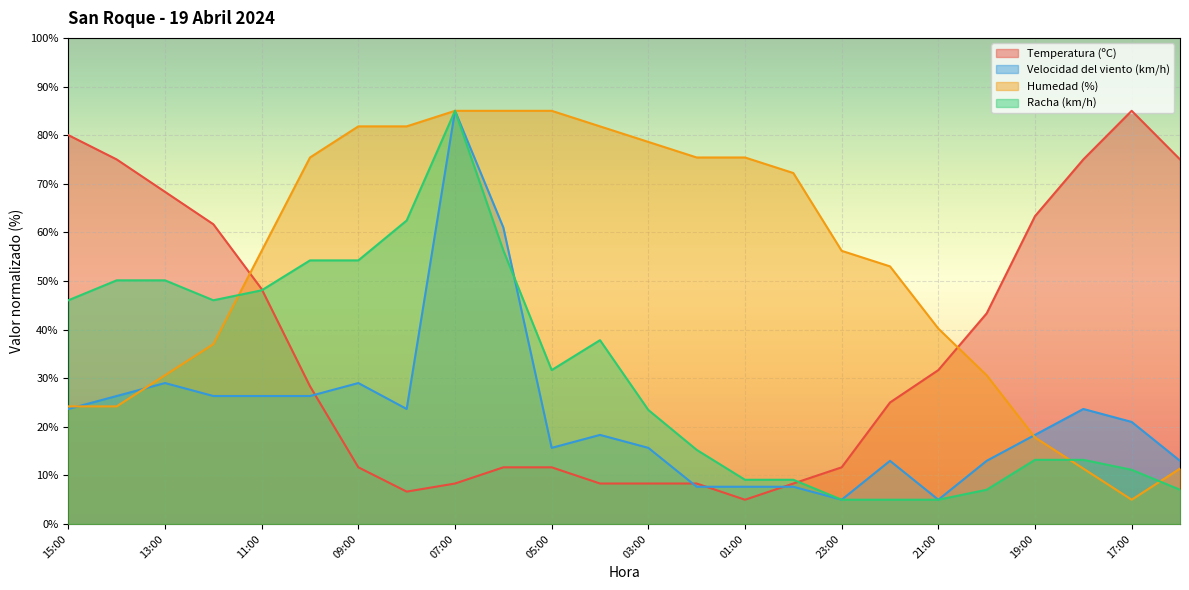

What is the greatest value displayed?

85.0